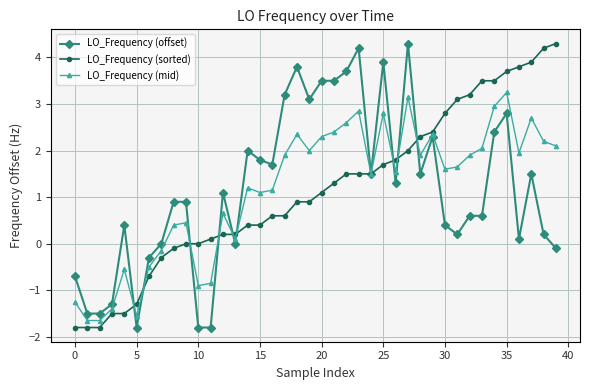

What is the smallest value displayed?

-1.8